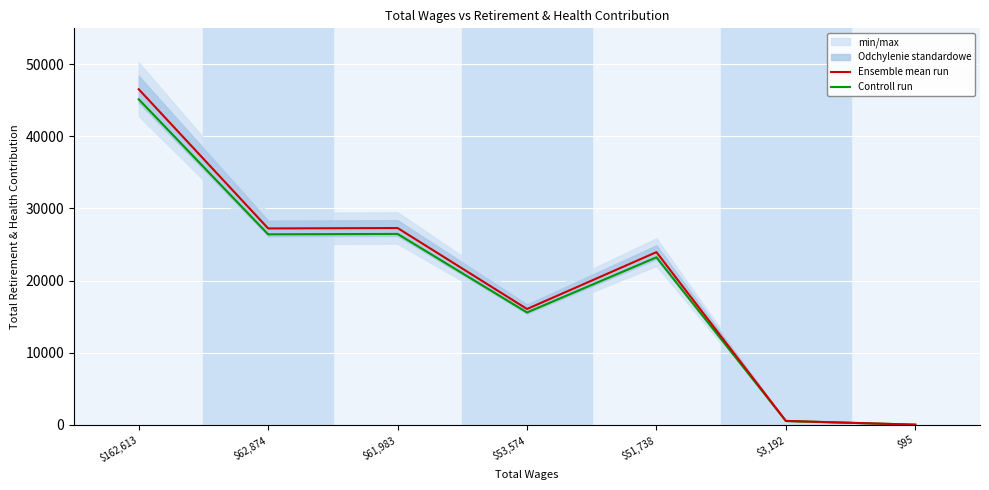

At which label does Ensemble mean run reach its peak?

$162,613